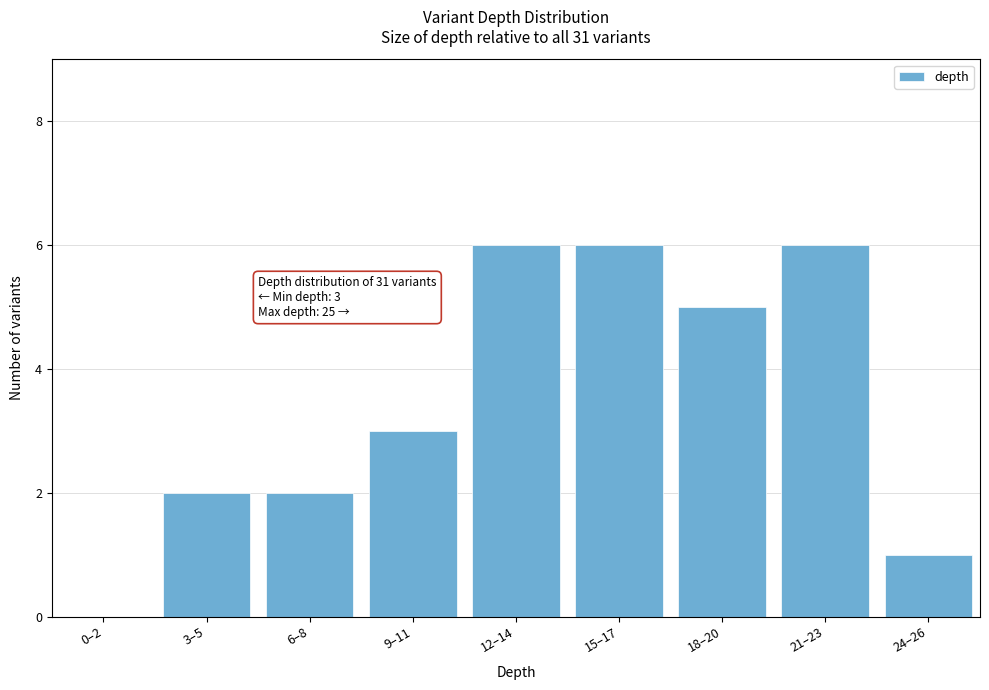

Reading right to left, transcribe all the data shown in this chart.

24–26=1	21–23=6	18–20=5	15–17=6	12–14=6	9–11=3	6–8=2	3–5=2	0–2=0